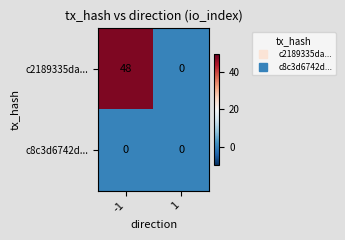

Rank the series by their maximum value, from lowest to highest.

c8c3d6742d..., c2189335da...